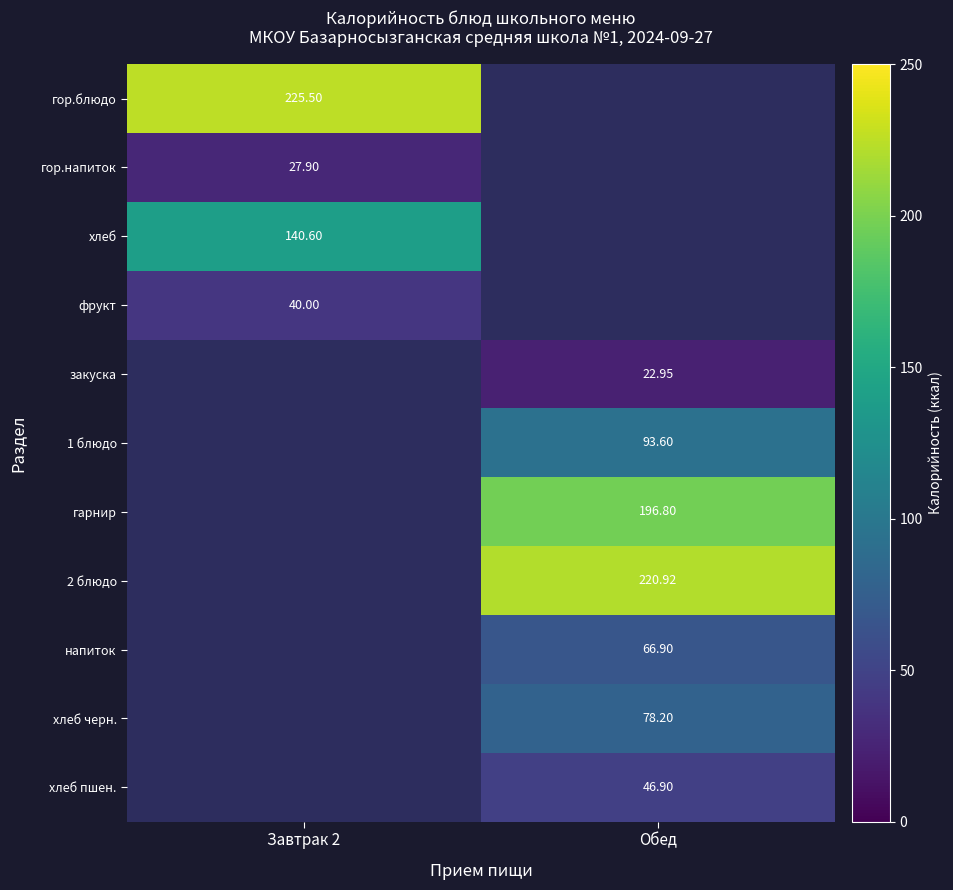

What is the approximate value of хлеб черн. at Обед?

78.2